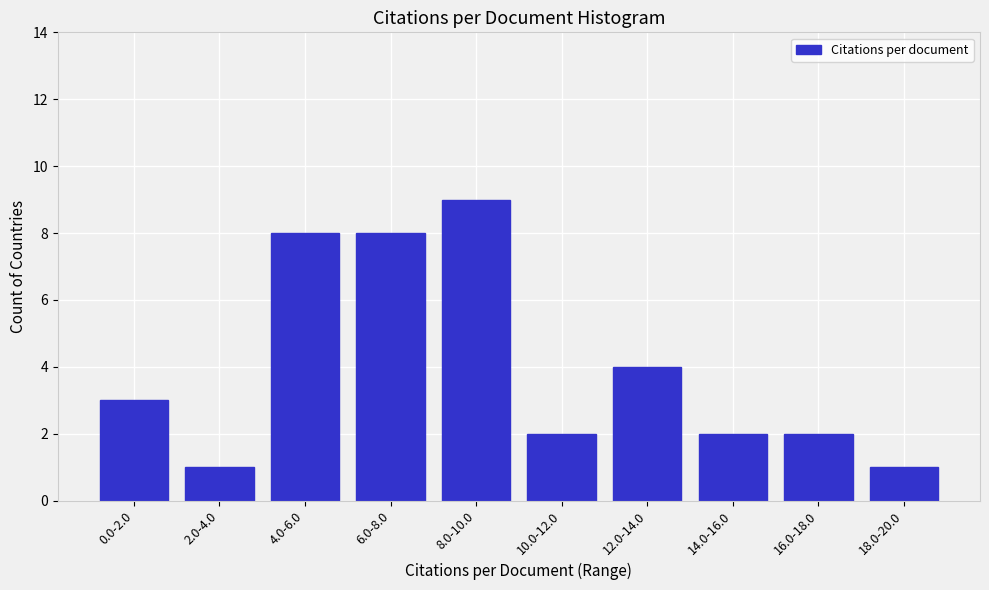

Reading left to right, list all the values displayed in this chart.

0.0-2.0=3	2.0-4.0=1	4.0-6.0=8	6.0-8.0=8	8.0-10.0=9	10.0-12.0=2	12.0-14.0=4	14.0-16.0=2	16.0-18.0=2	18.0-20.0=1